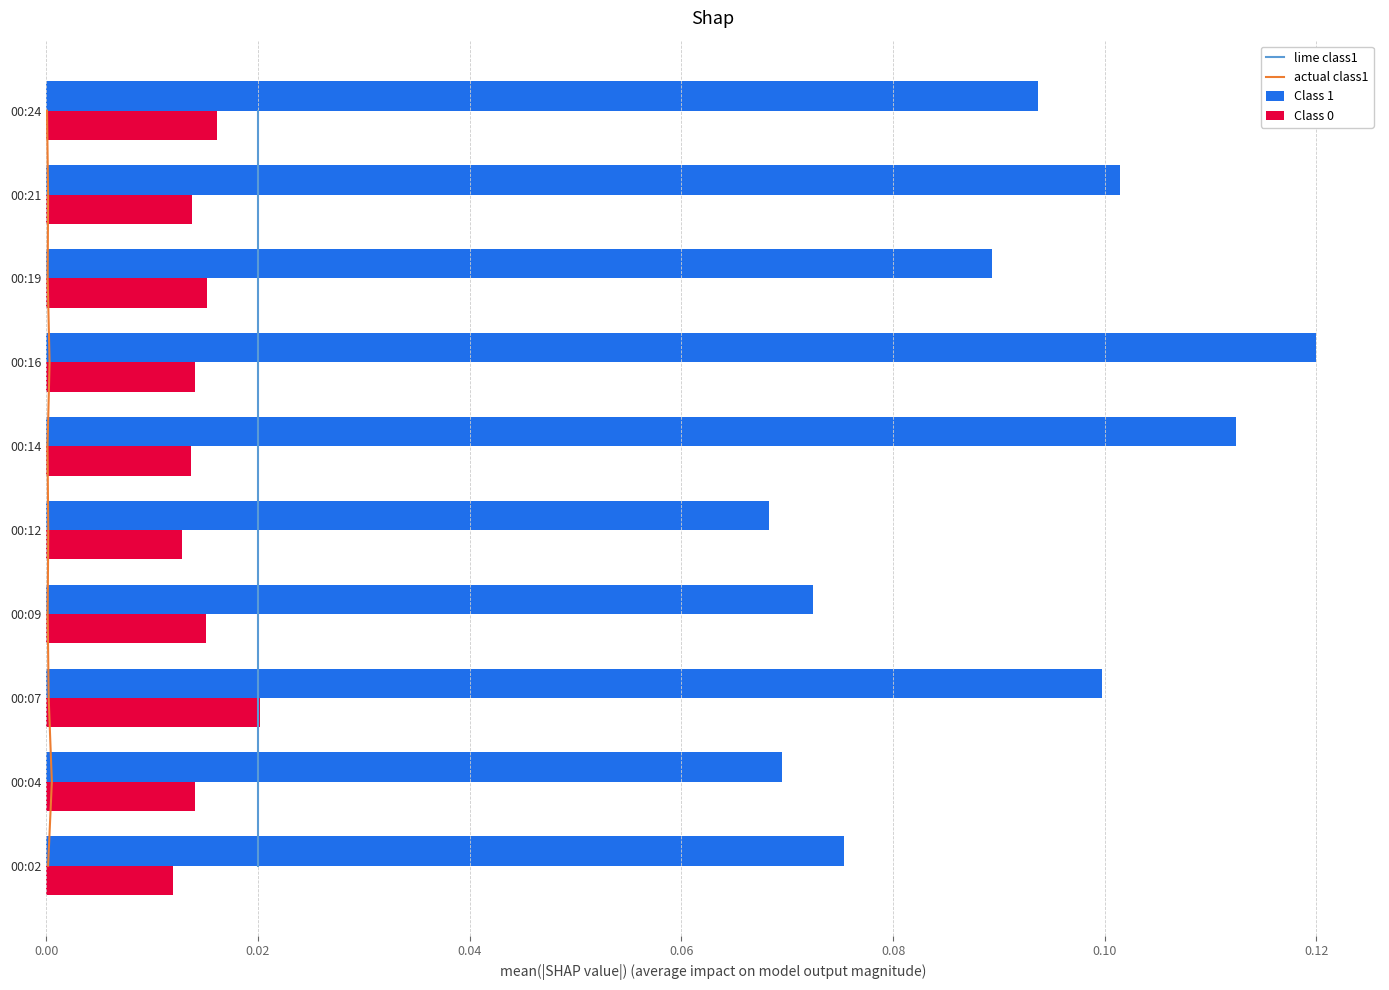

Count the Class 1 values in the range 0 to 1.

10